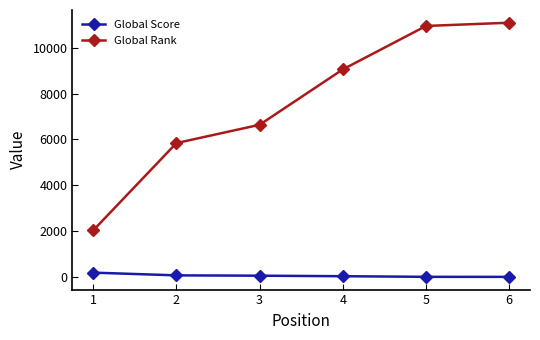

What is the maximum value shown in the chart?

11093